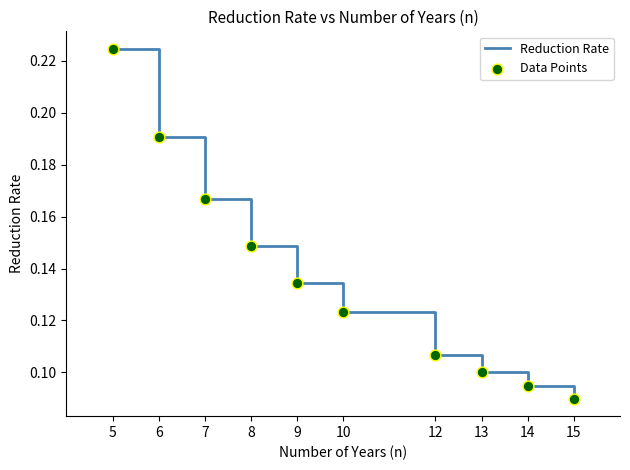

At which category does the chart reach its peak across all series?

5